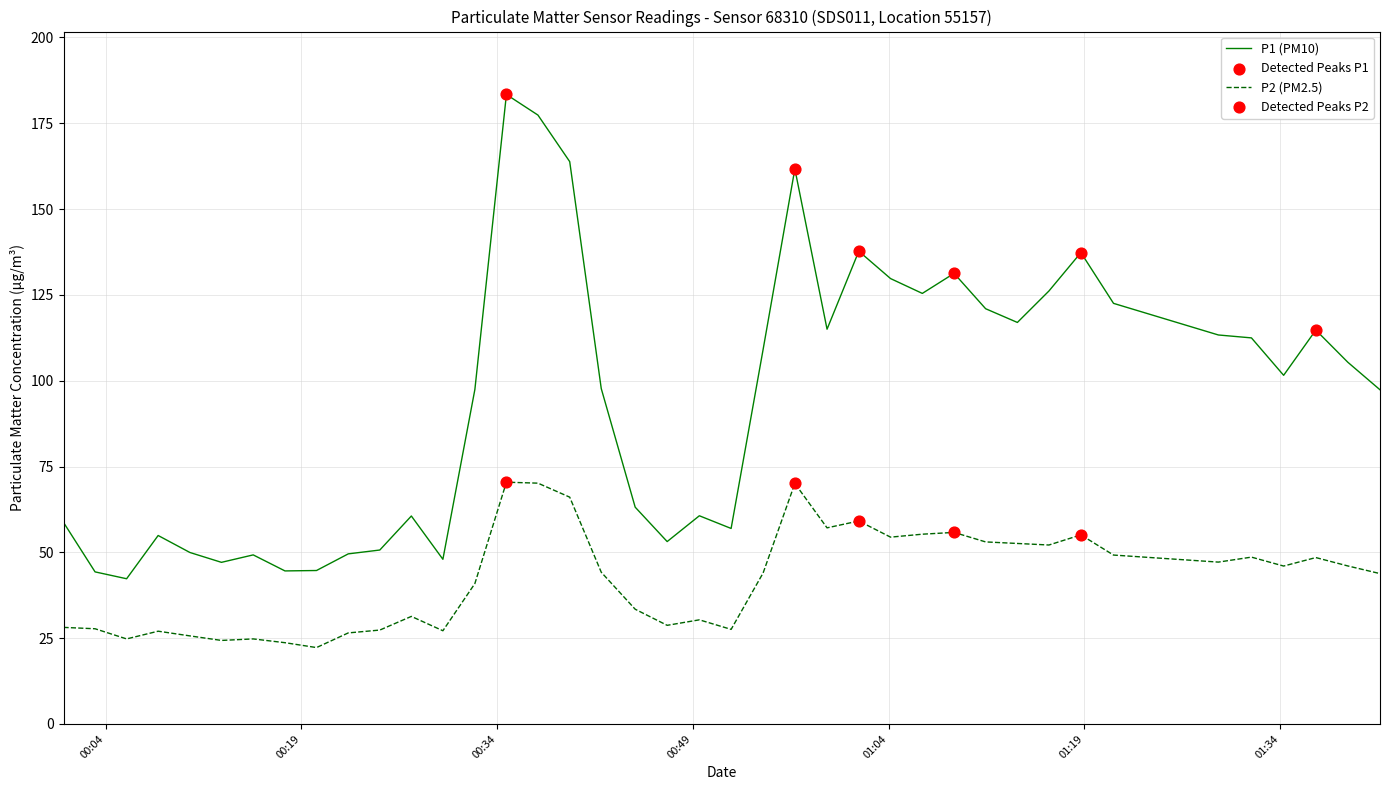

Which series has the largest total across all categories?

P1 (PM10)